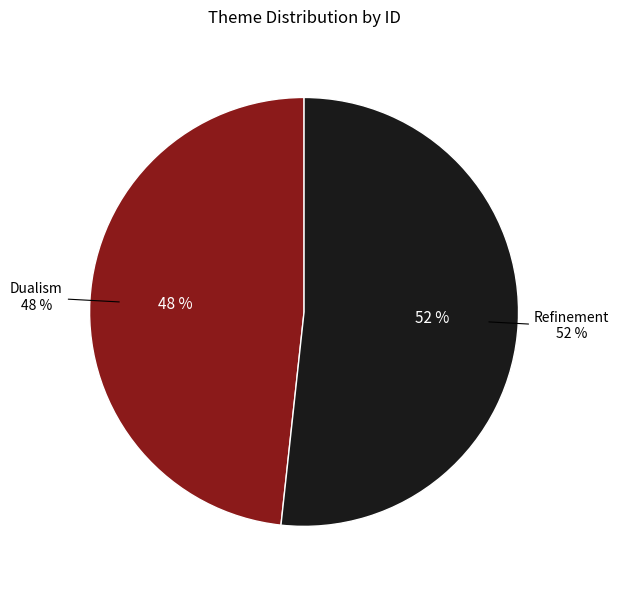

The Refinement slice represents 44% of the pie. True or false?

False